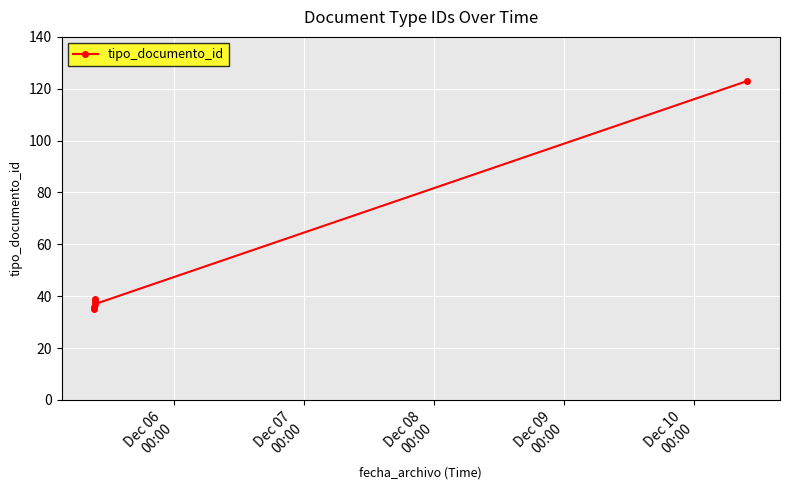

Reading left to right, extract all data points from this chart.

35	36	38	39	37	123